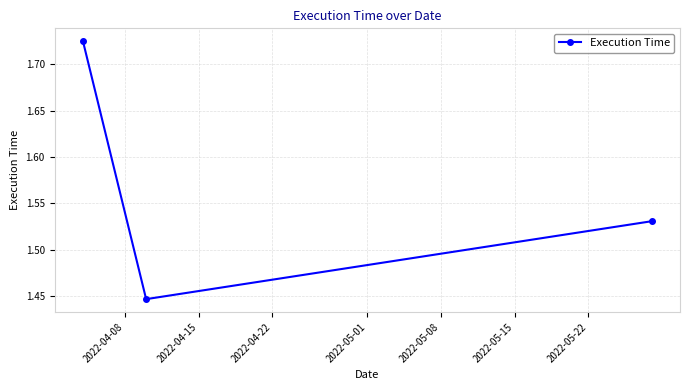

What is the sum of all values?

4.7